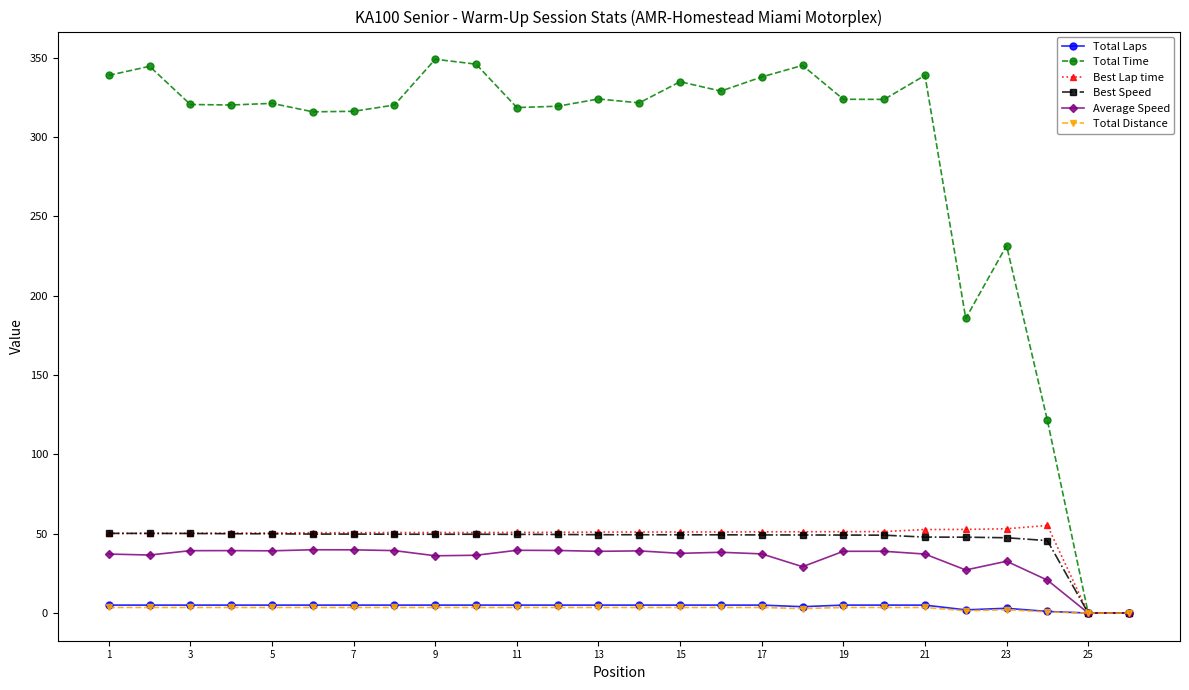

Count the number of categories in the chart.

26